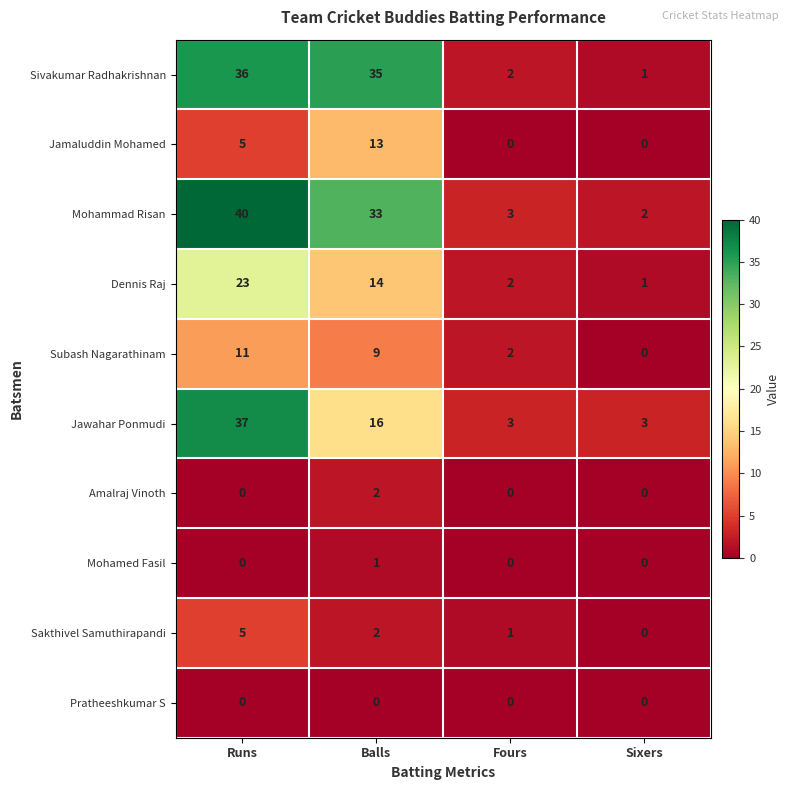

List the series in order of their peak value, lowest first.

Pratheeshkumar S, Mohamed Fasil, Amalraj Vinoth, Sakthivel Samuthirapandi, Subash Nagarathinam, Jamaluddin Mohamed, Dennis Raj, Sivakumar Radhakrishnan, Jawahar Ponmudi, Mohammad Risan